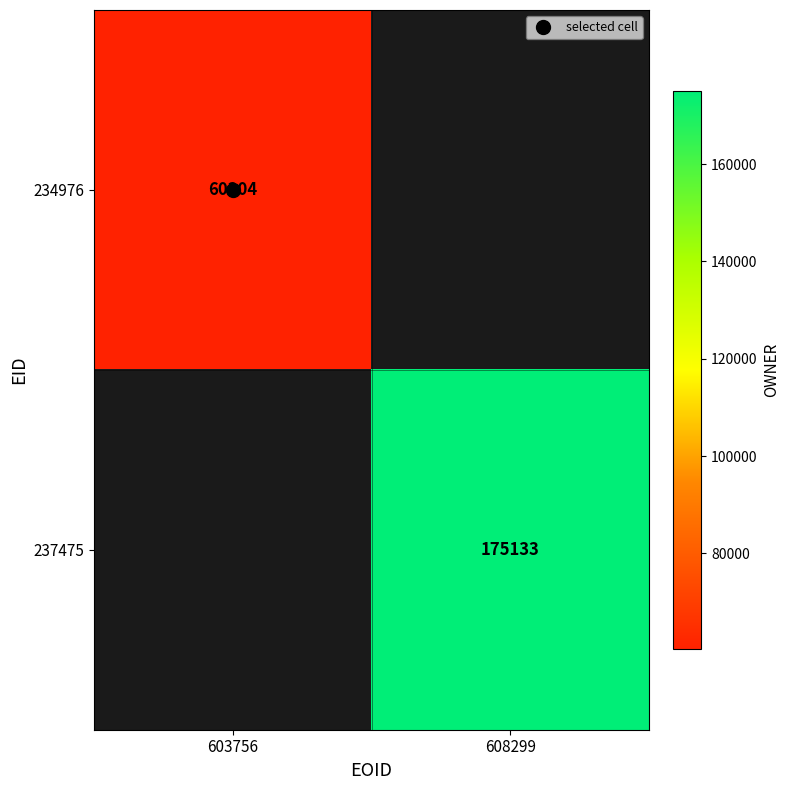

List the series in order of their peak value, highest first.

234976, 237475